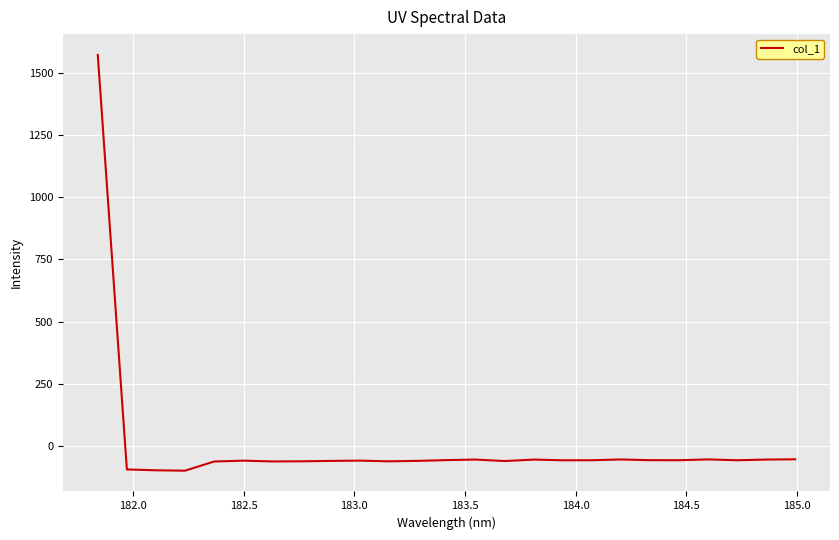

What is the difference between the maximum and minimum values?

1668.9